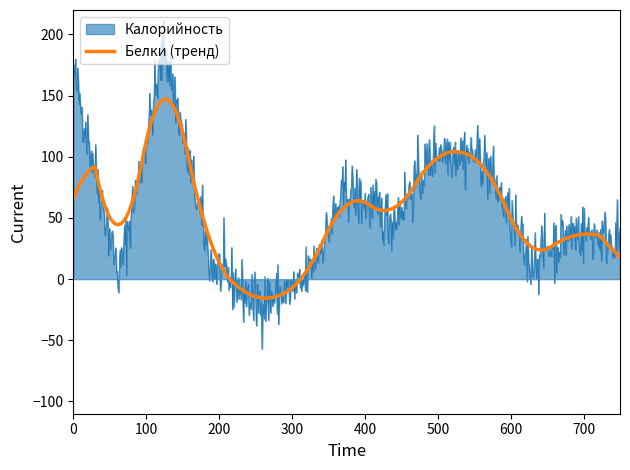

What is the minimum value for Белки (тренд)?

-15.5